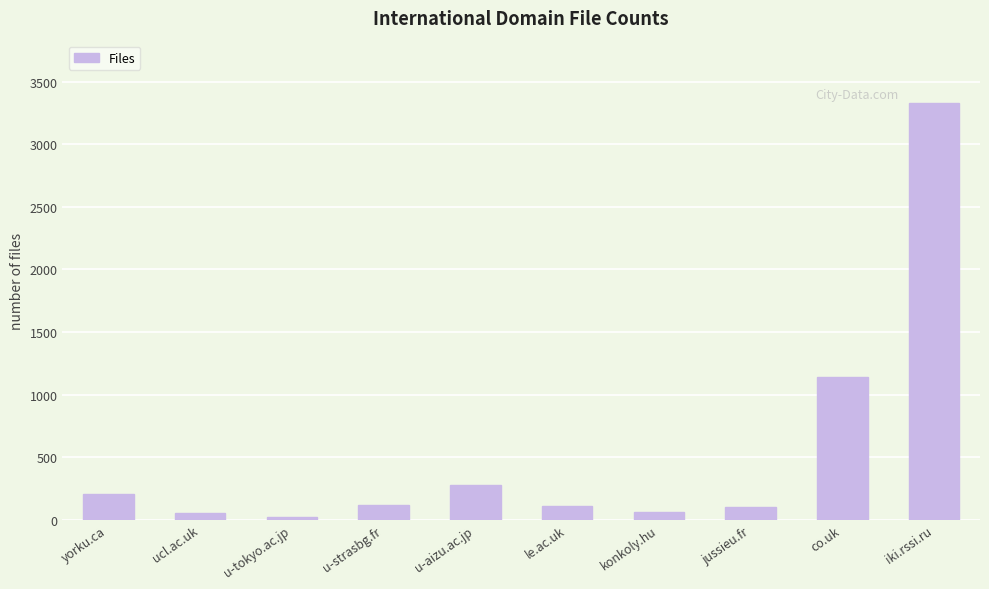

What is the minimum value shown in the chart?

23